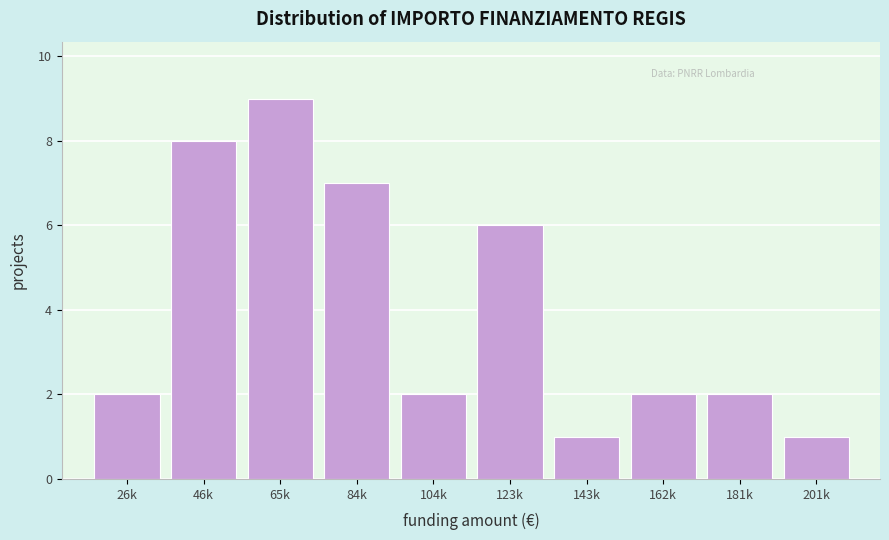

Reading left to right, list all the values displayed in this chart.

26k=2	46k=8	65k=9	84k=7	104k=2	123k=6	143k=1	162k=2	181k=2	201k=1